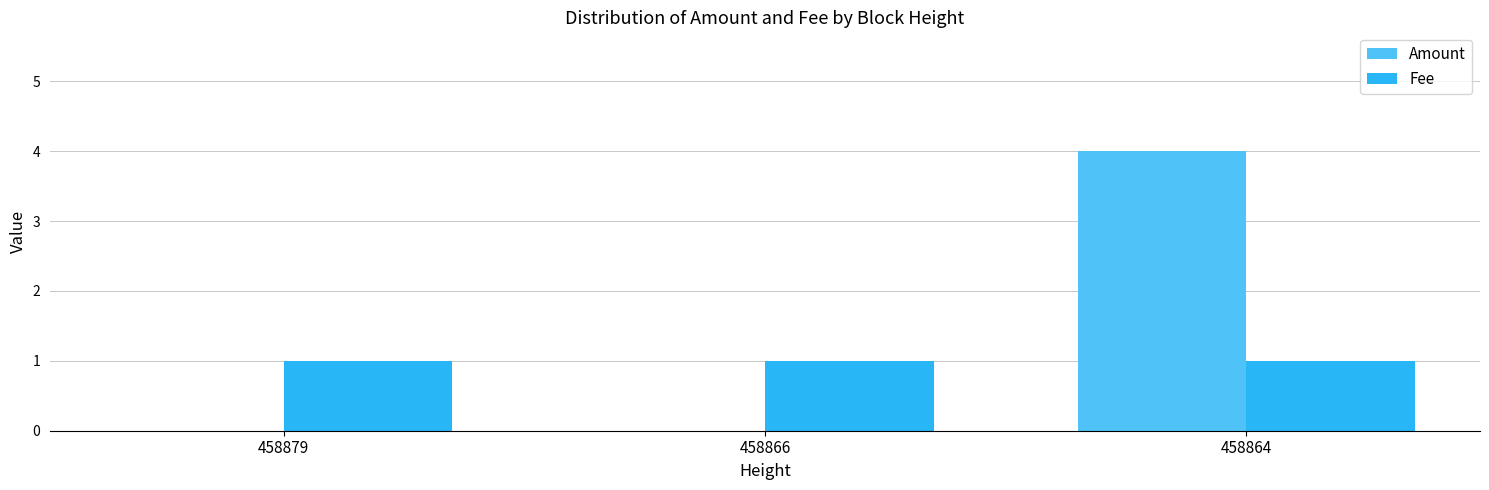

What is the approximate value of Amount at 458864?

4